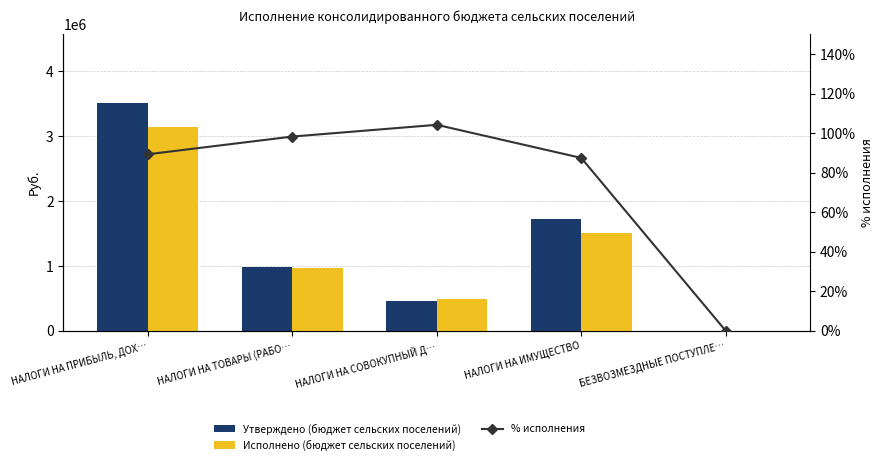

Which series changed the most between НАЛОГИ НА ТОВАРЫ (РАБО… and НАЛОГИ НА СОВОКУПНЫЙ Д…?

Утверждено (бюджет сельских поселений)